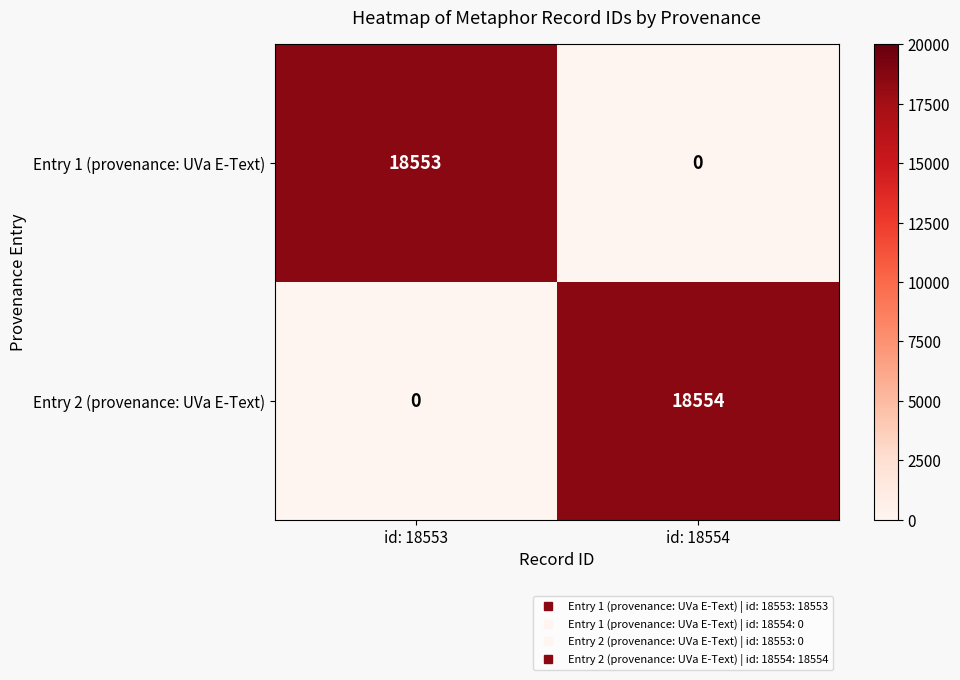

The value of Entry 2 (provenance: UVa E-Text) at id: 18553 is -5636. True or false?

False